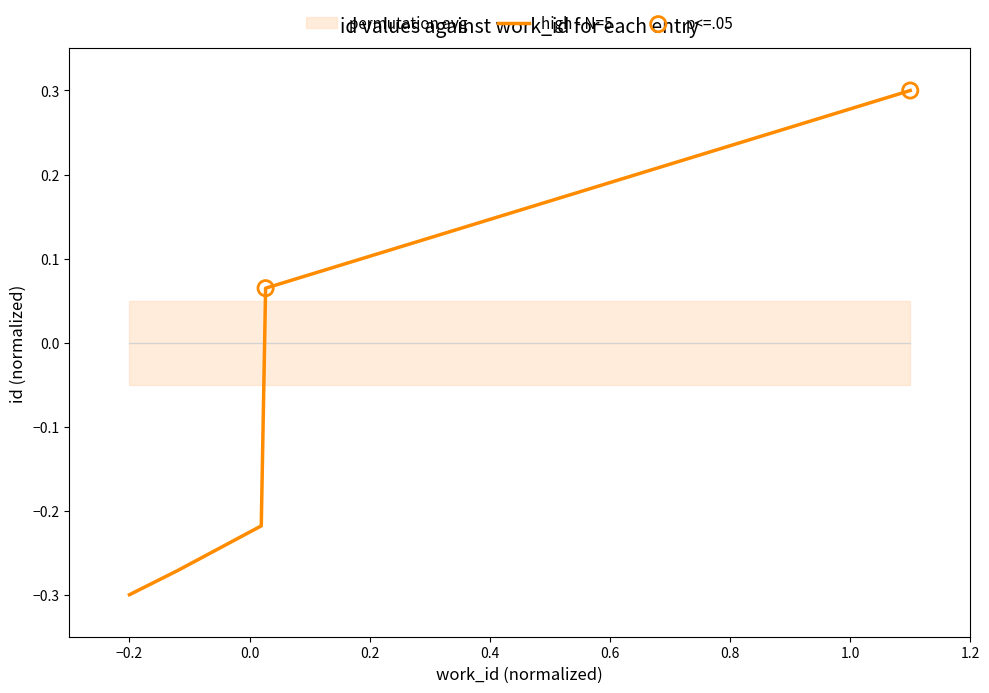

What is the change in value from −0.4 to 0.2?

+0.4